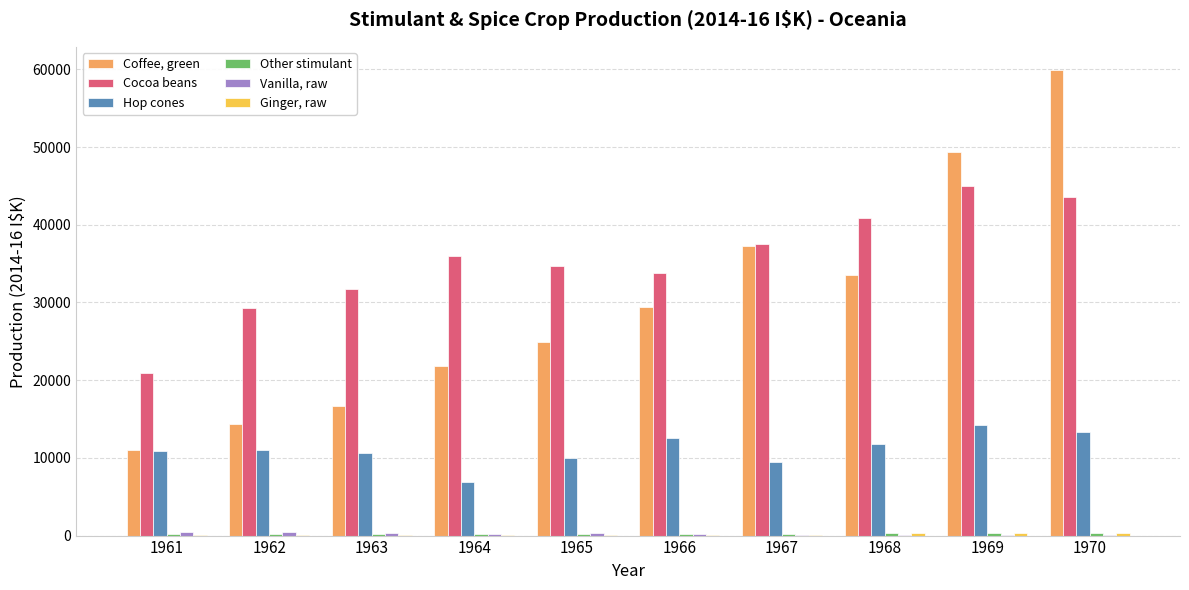

Which category has the highest value in the Cocoa beans series?

1969